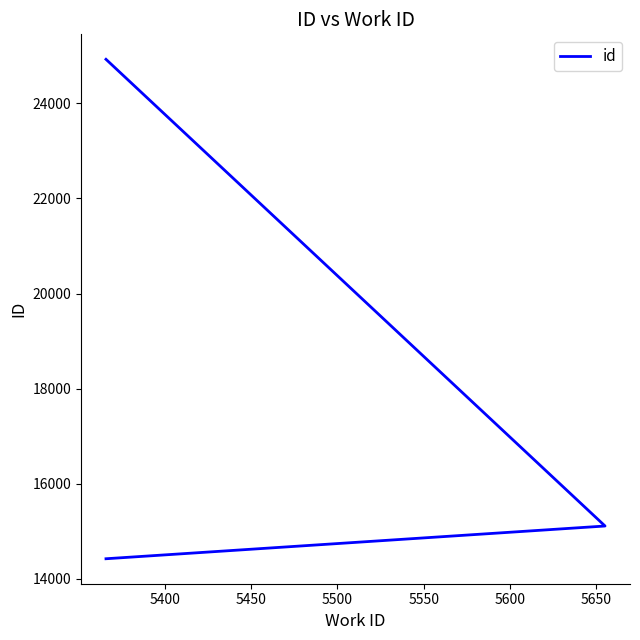

Is it true that the value at 5450 is 9731?

False